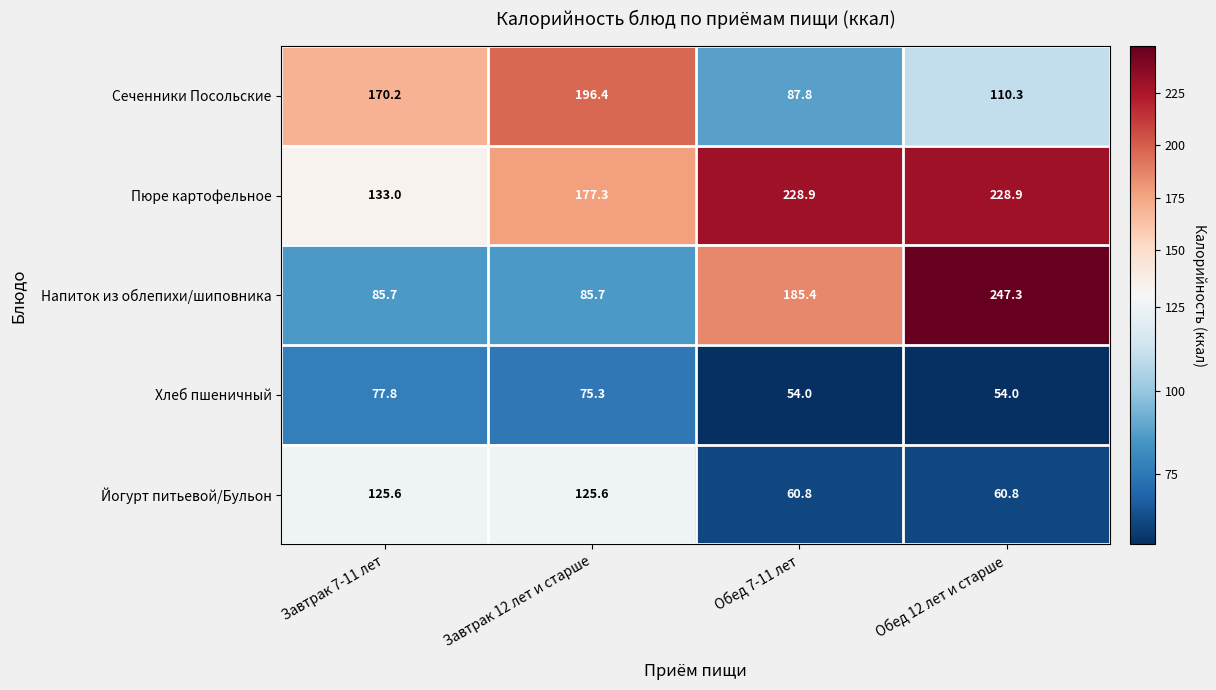

Which series has the largest total across all categories?

Пюре картофельное